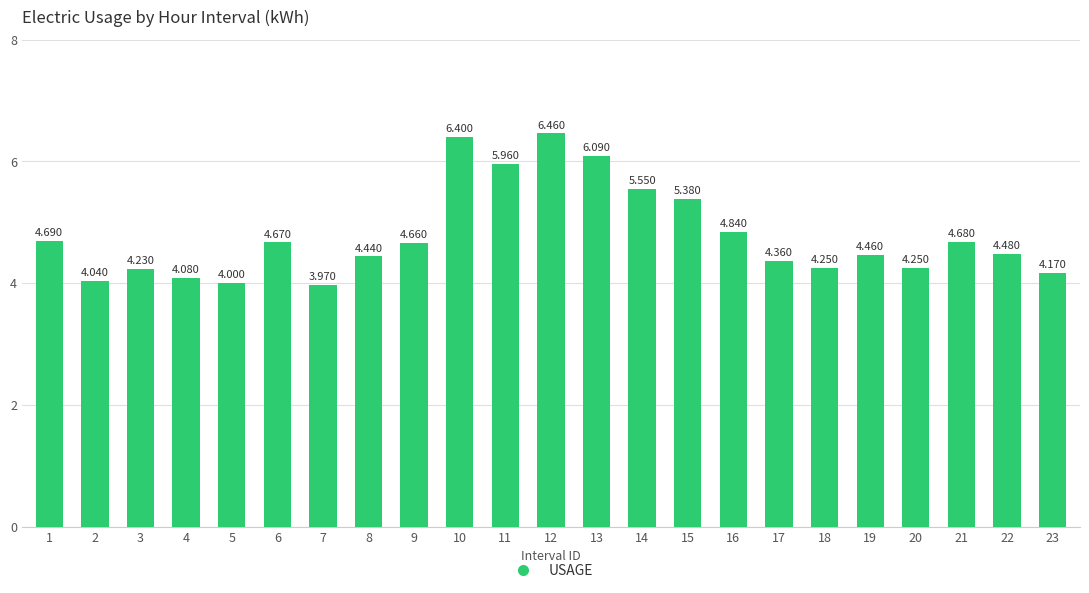

List the labels in order of value, smallest first.

7, 5, 2, 4, 23, 3, 18, 20, 17, 8, 19, 22, 9, 6, 21, 1, 16, 15, 14, 11, 13, 10, 12